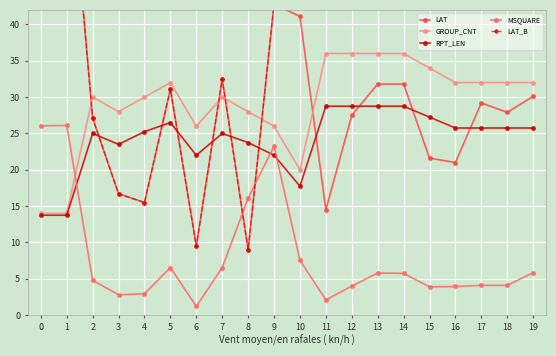

Which category has the highest value in the RPT_LEN series?

11